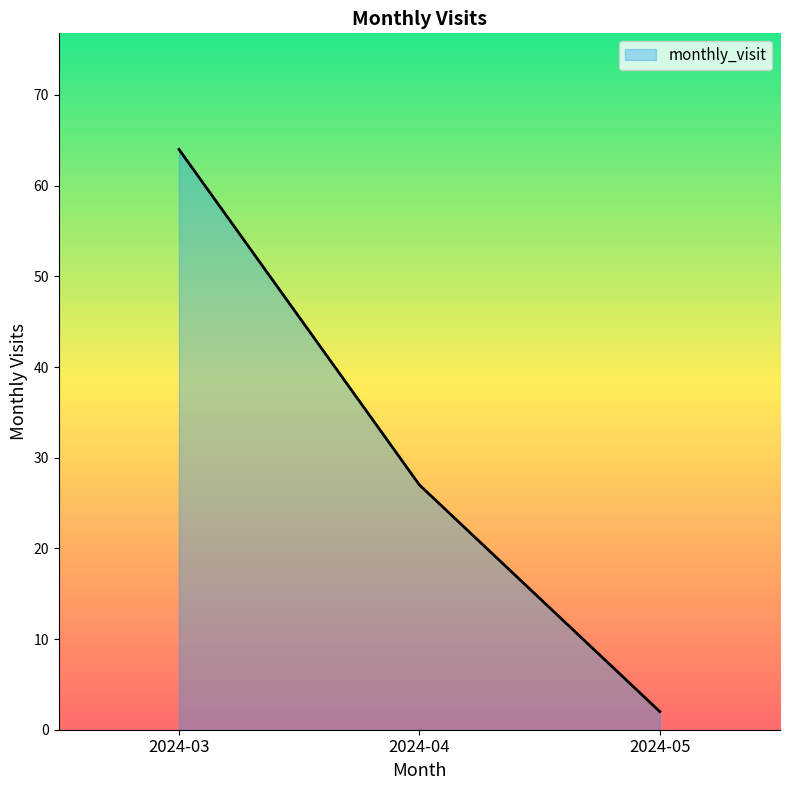

What is the maximum value shown in the chart?

64